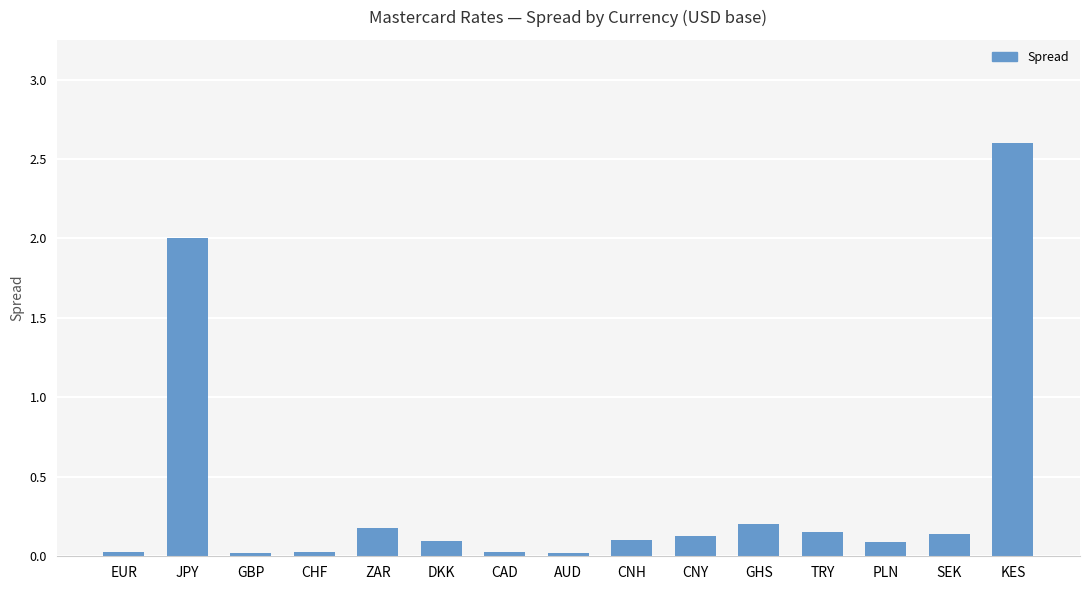

Which category has the highest value across all series?

KES